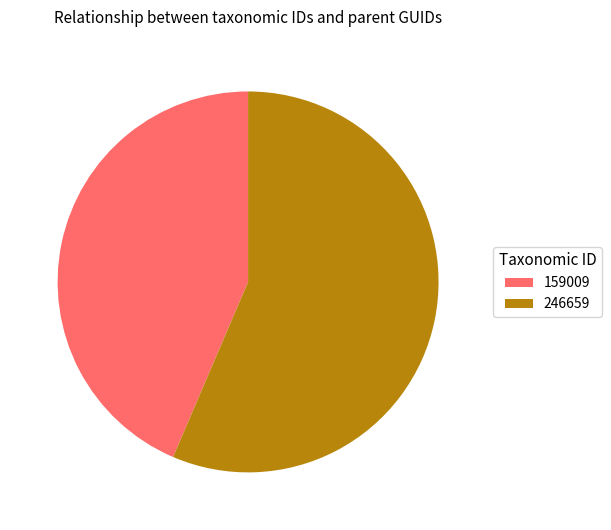

True or false: 159009 accounts for 44% of the total.

True